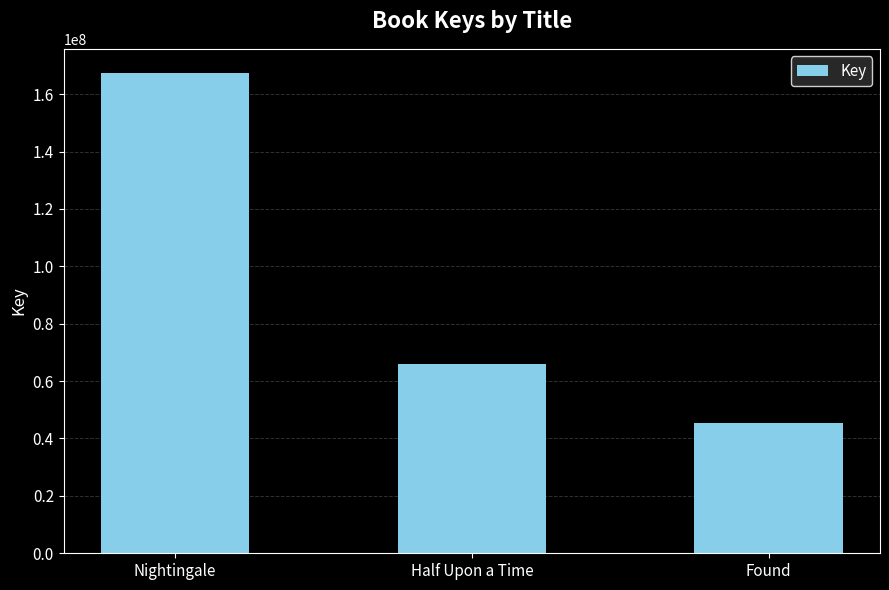

How many categories are shown in the chart?

3